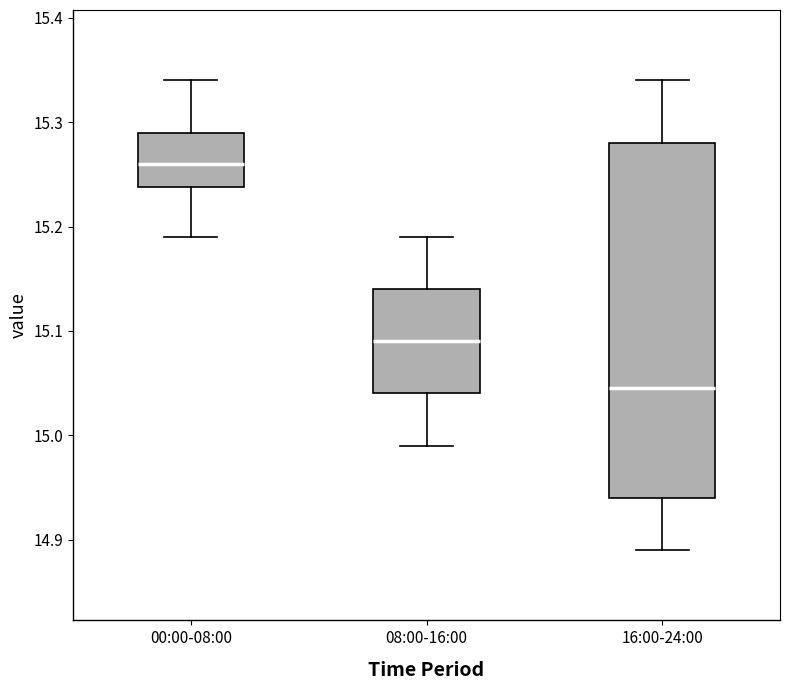

Comparing the boxes themselves (not the whiskers), which one is the tallest?

16:00-24:00